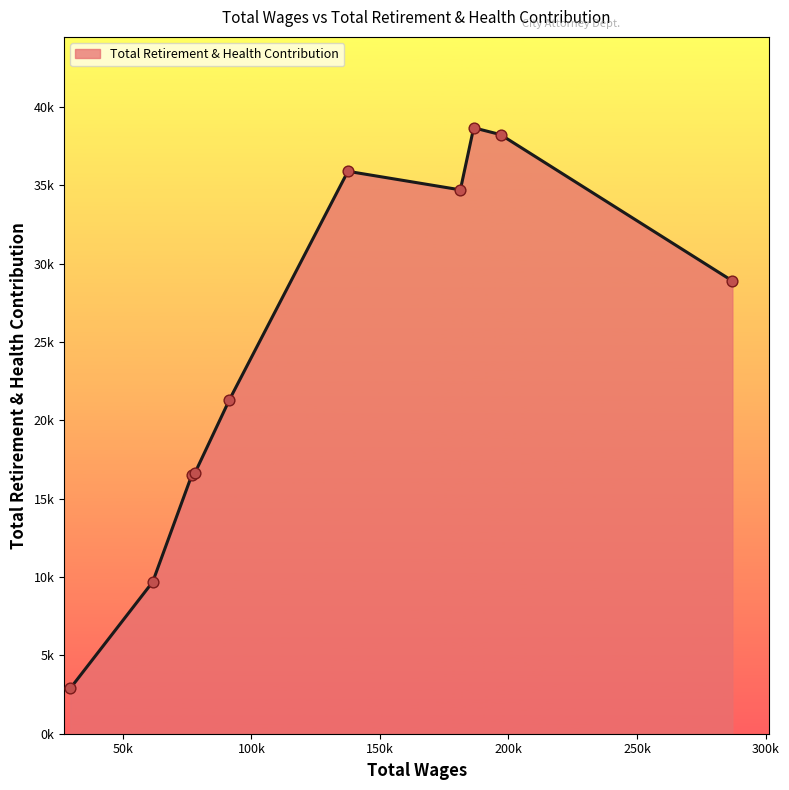

Is this an area chart (filled region under the line)?

Yes